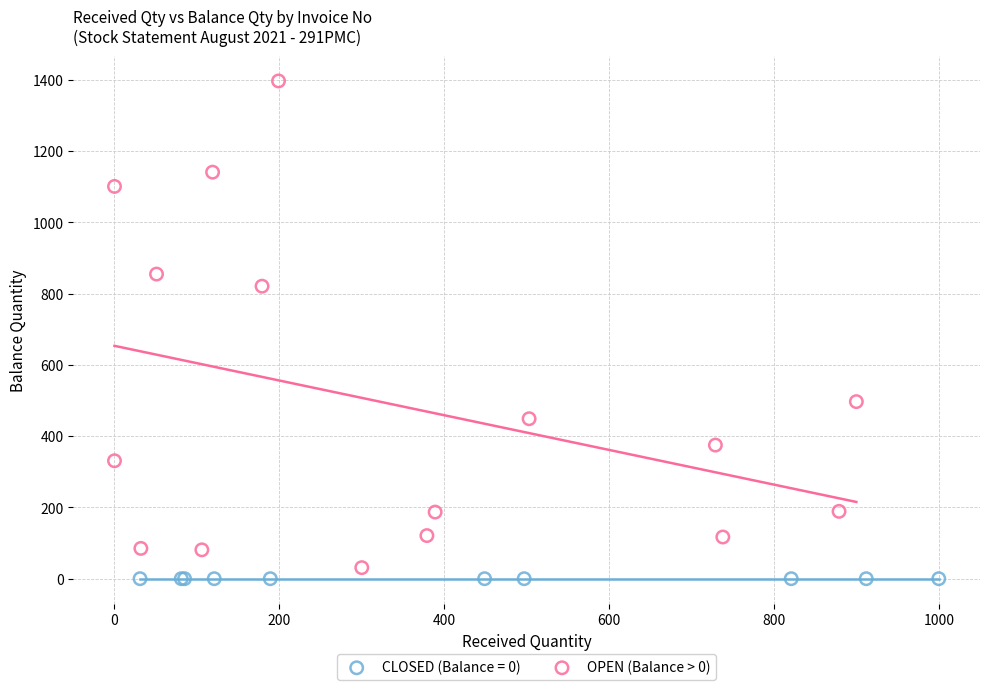

Which series contains the highest Y value?

OPEN (Balance > 0)